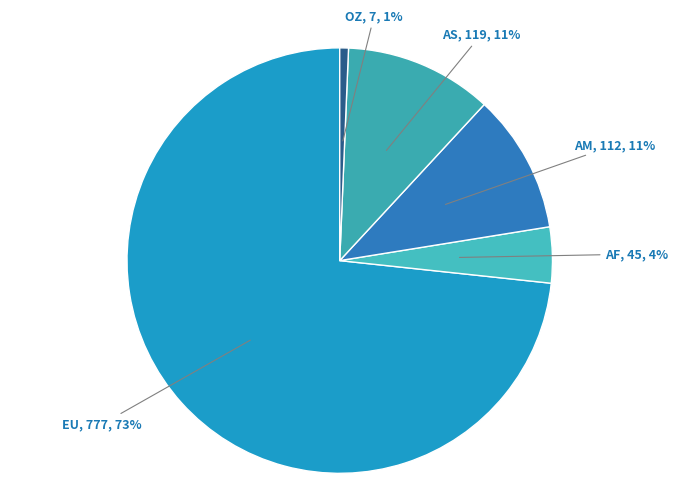

How many segments does this pie chart have?

5